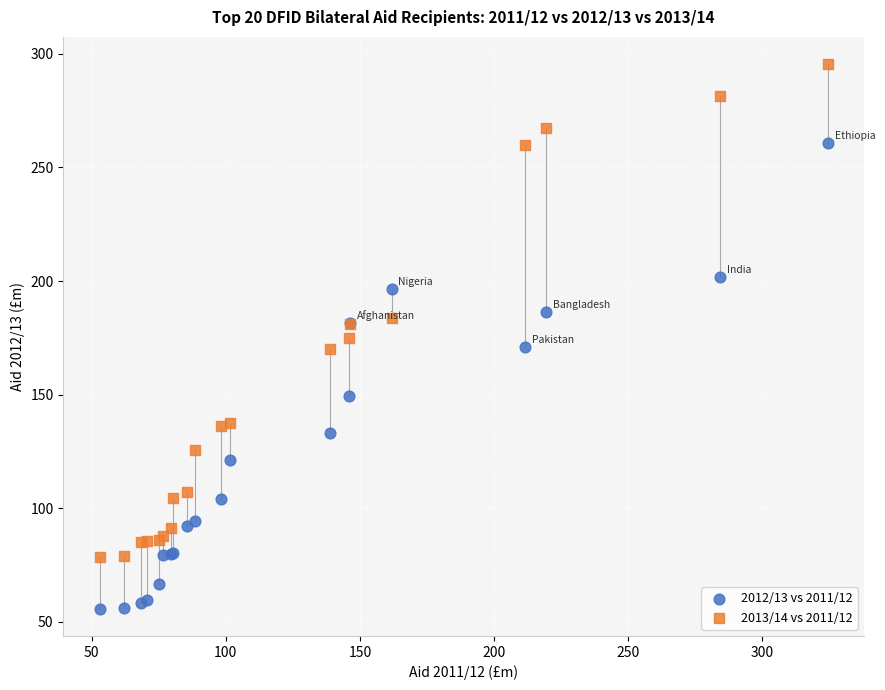

What are all the series names shown in the legend?

2012/13 vs 2011/12, 2013/14 vs 2011/12